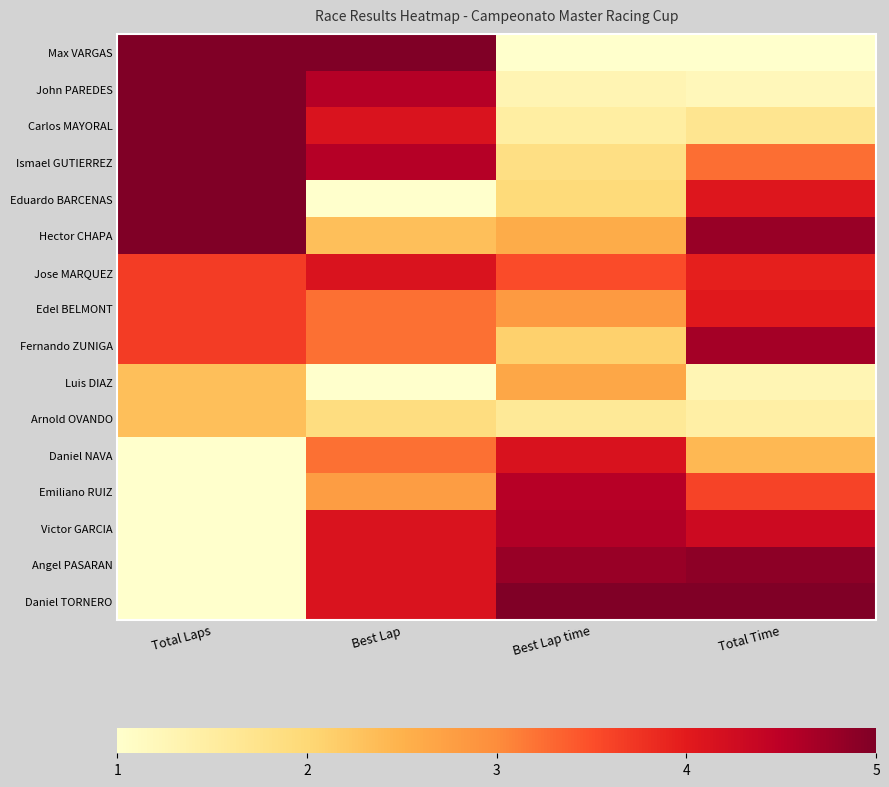

Between Total Laps and Best Lap time, which is larger?

Total Laps